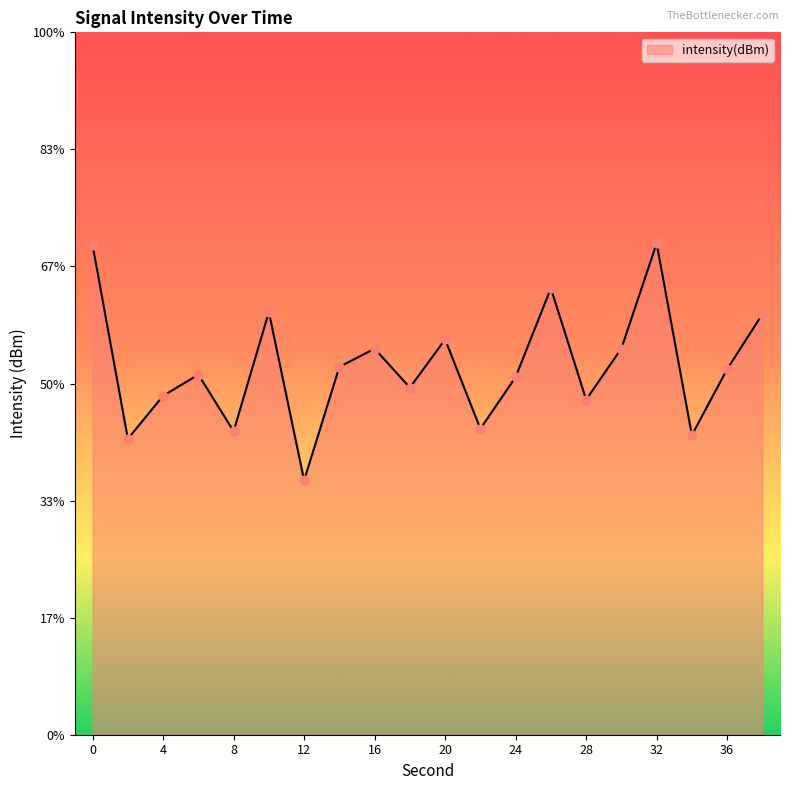

Between 16 and 38, which is larger?

38